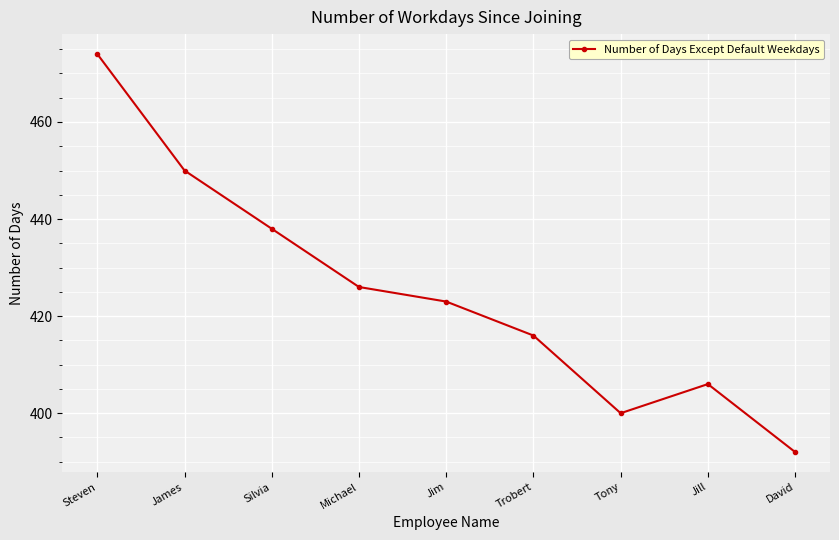

What is the label of the 6th point from the left?

Trobert